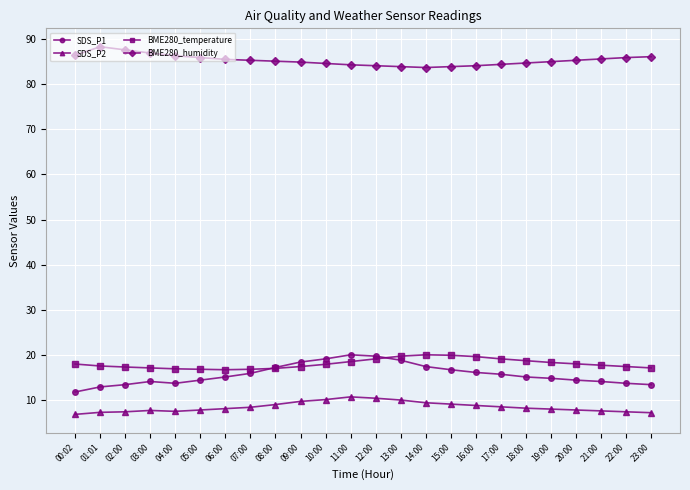

What is the label of the 21st point from the right?

03:00